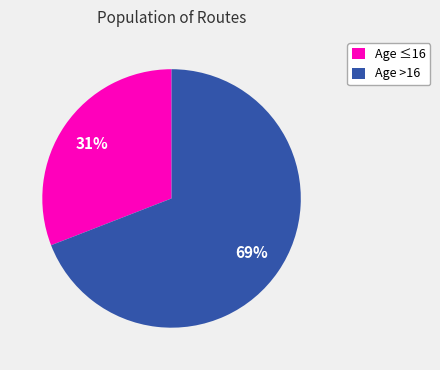

Count the number of slices in the pie.

2